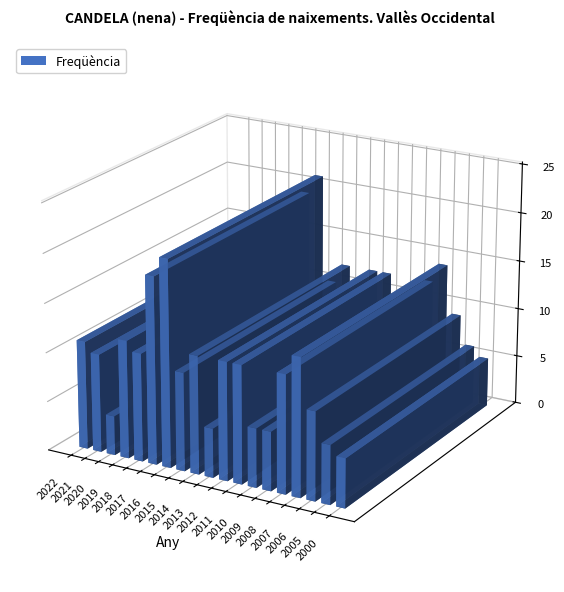

At which category does the chart reach its peak across all series?

2016